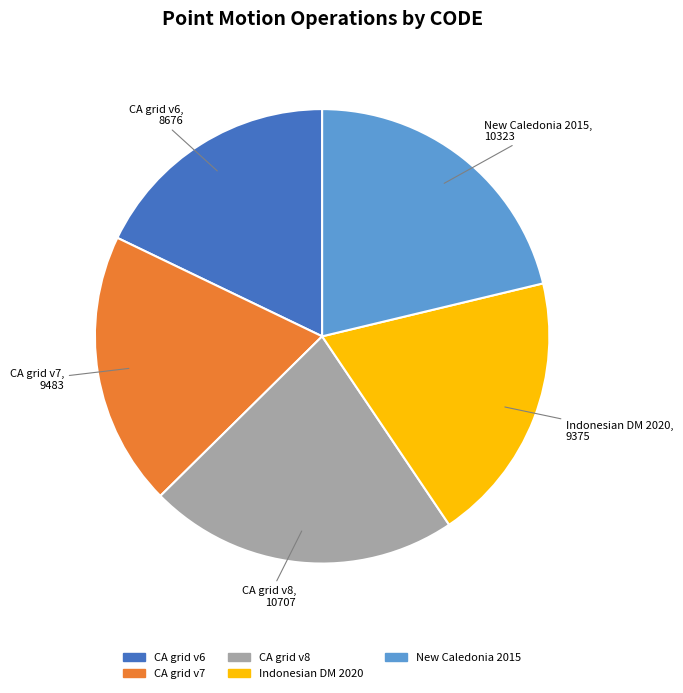

True or false: New Caledonia 2015 accounts for 36% of the total.

False